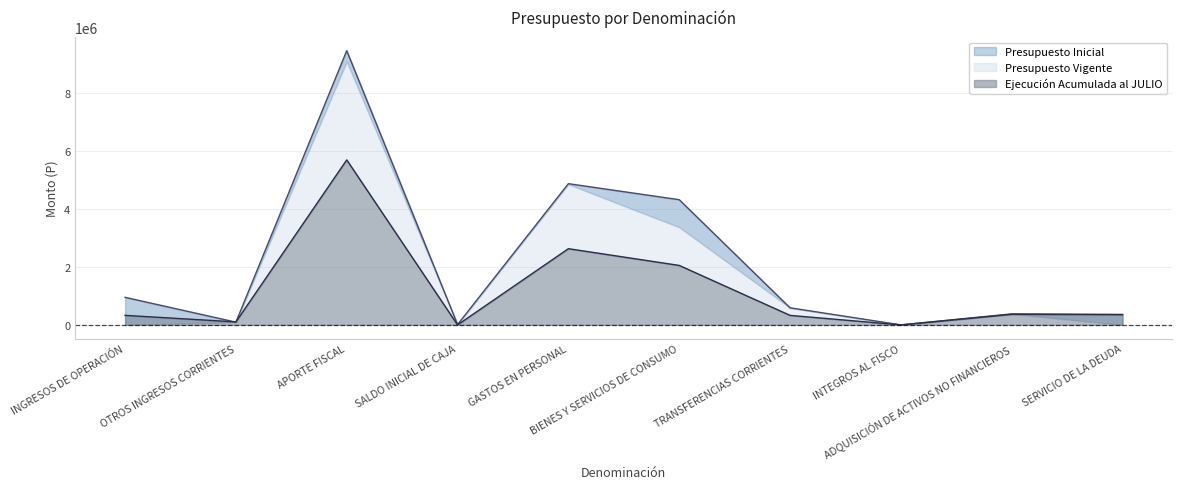

Between which two adjacent categories do Presupuesto Vigente and Presupuesto Inicial first intersect?

INGRESOS DE OPERACIÓN and OTROS INGRESOS CORRIENTES